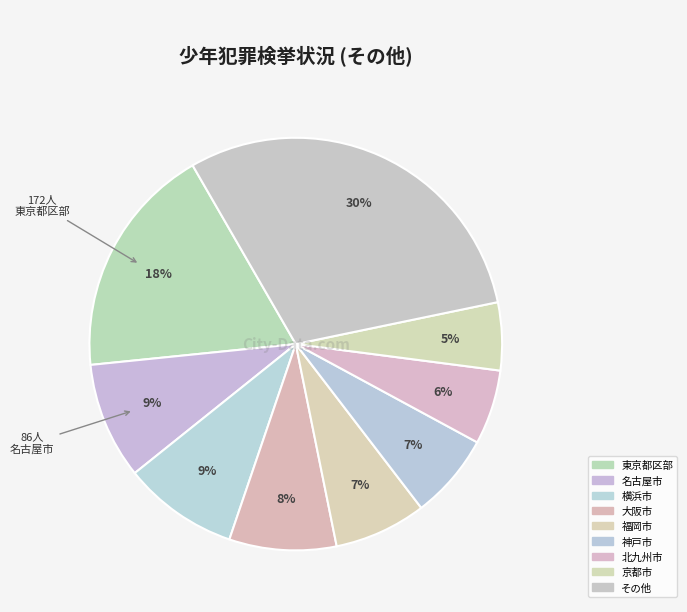

Count the number of slices in the pie.

9